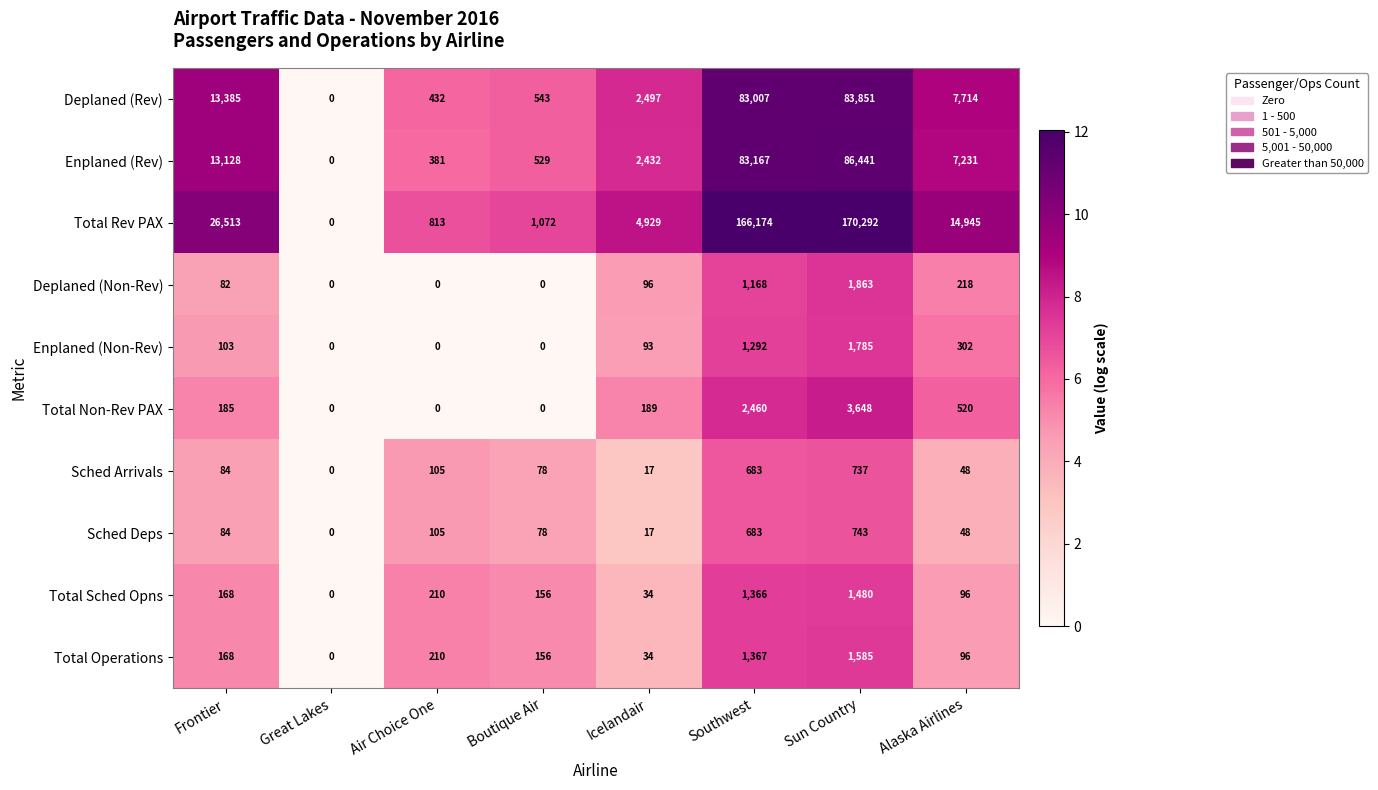

True or false: Total Rev PAX has a value of 7399 at Icelandair.

False